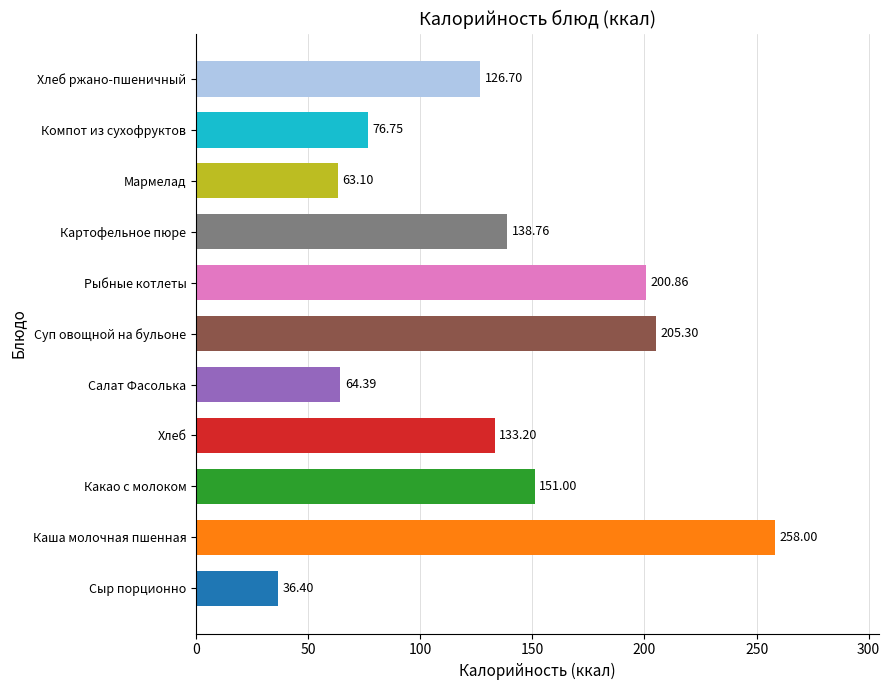

Does the chart contain stacked bars?

No